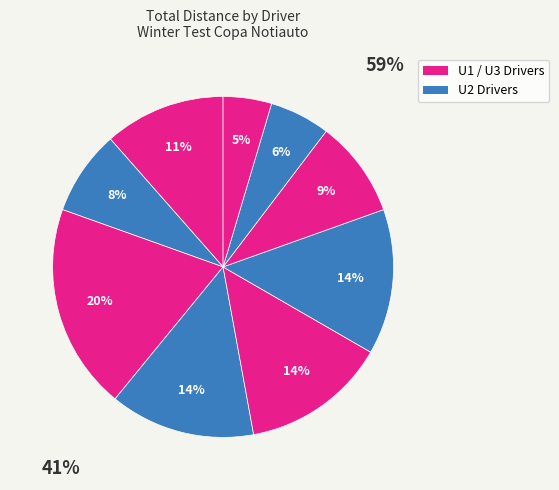

How many segments does this pie chart have?

9